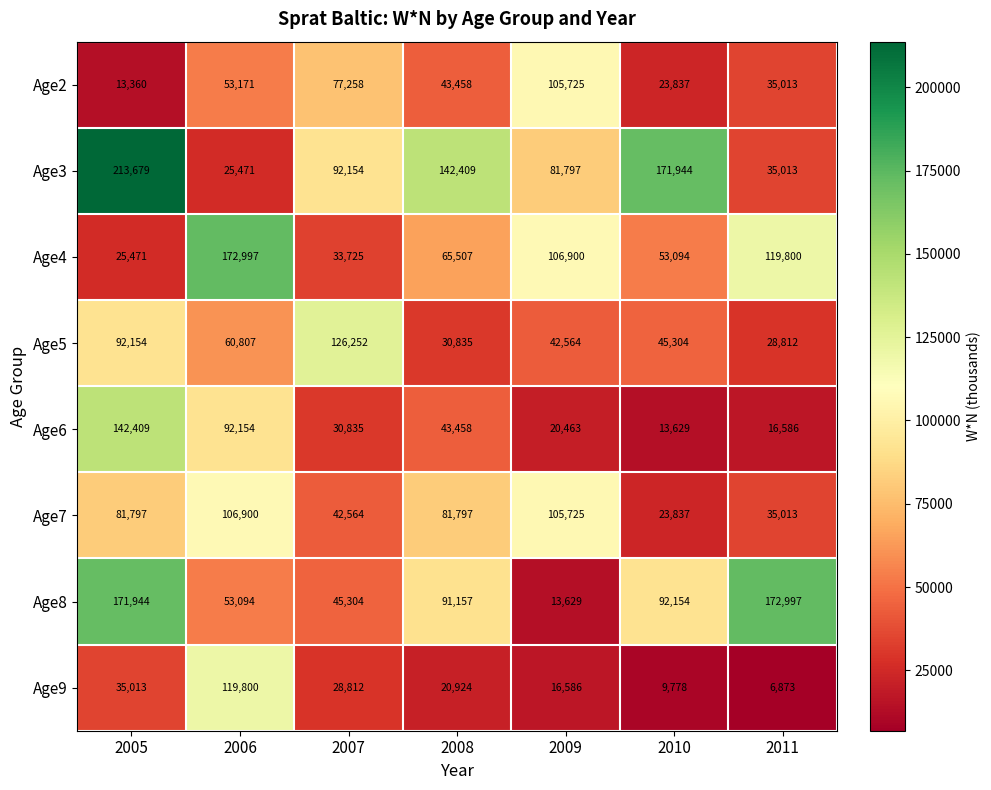

Which category has the highest value across all series?

2005